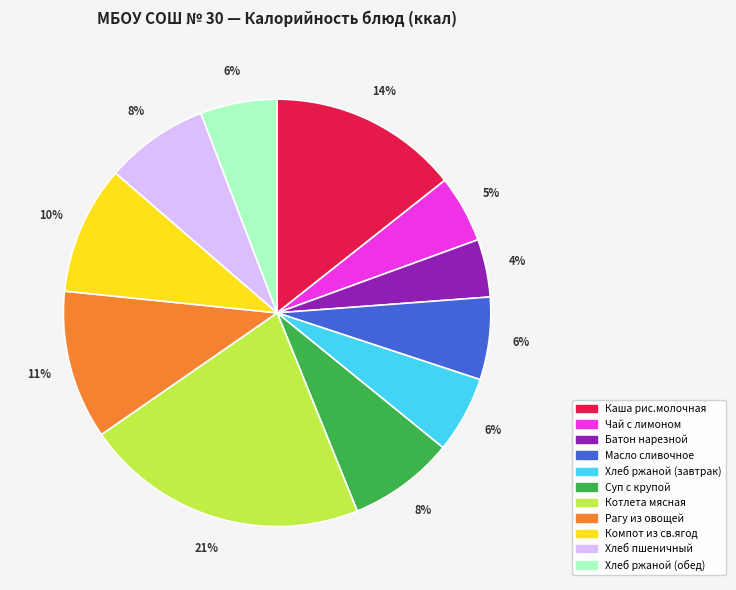

To the nearest percent, what percentage of the pie is Котлета мясная?

21%